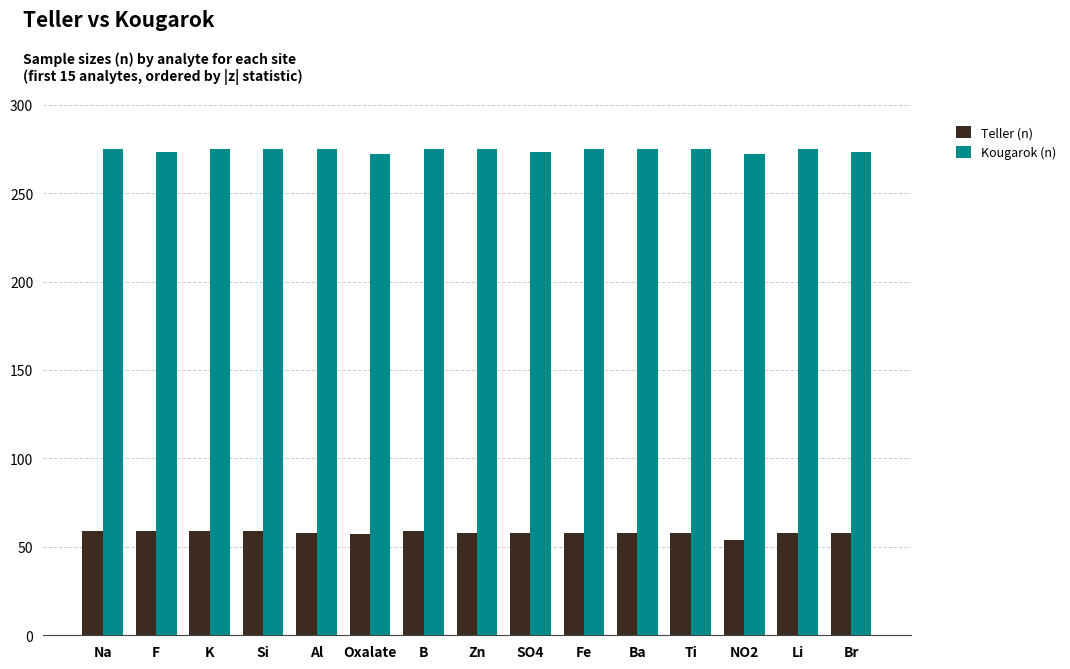

Where does the Teller (n) series first go above 58?

Na